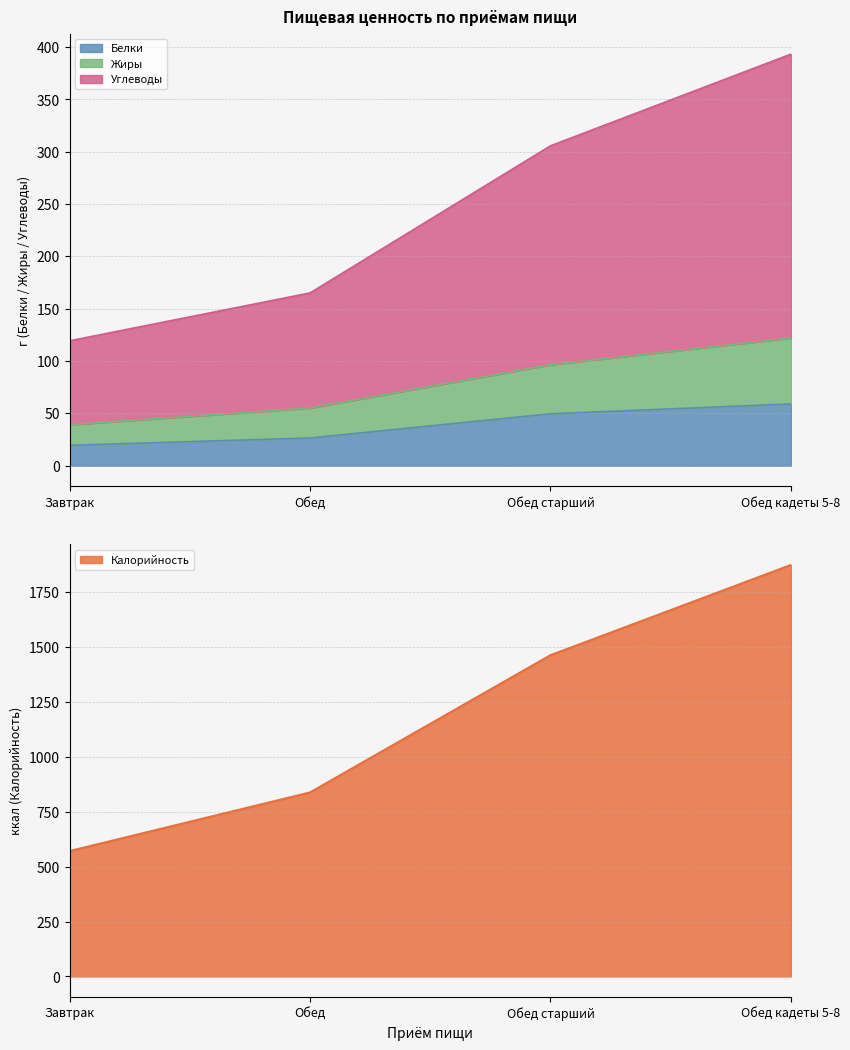

Is it true that Белки equals 26.4 at Обед?

True